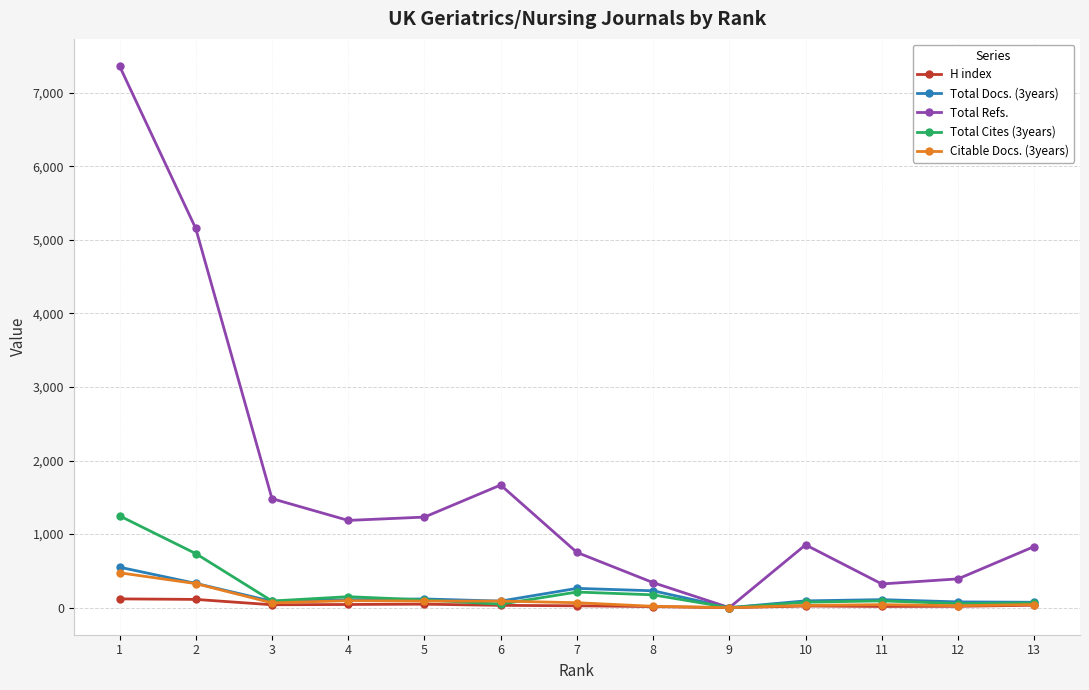

Which series changed the most between 1 and 3?

Total Refs.